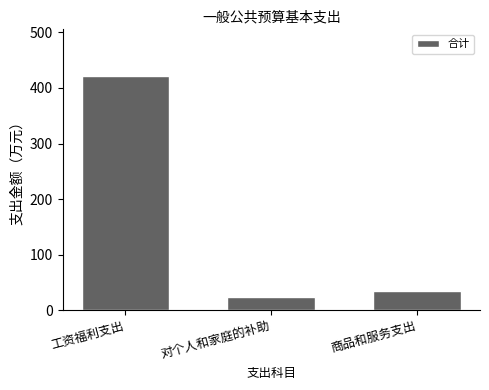

What is the value of the 3rd bar from the left?

34.7